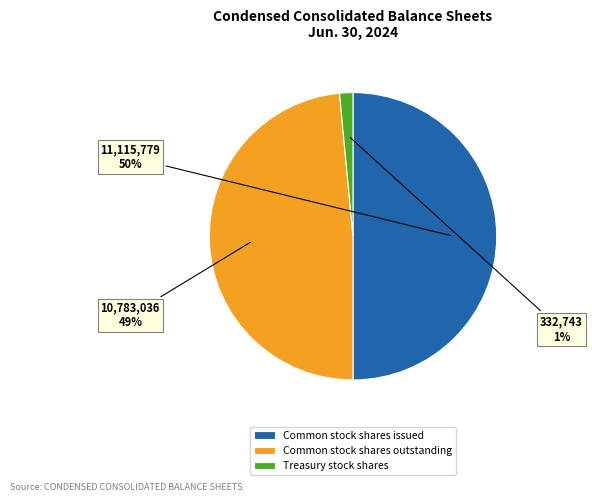

Which category has the smallest portion of the pie?

Treasury stock shares